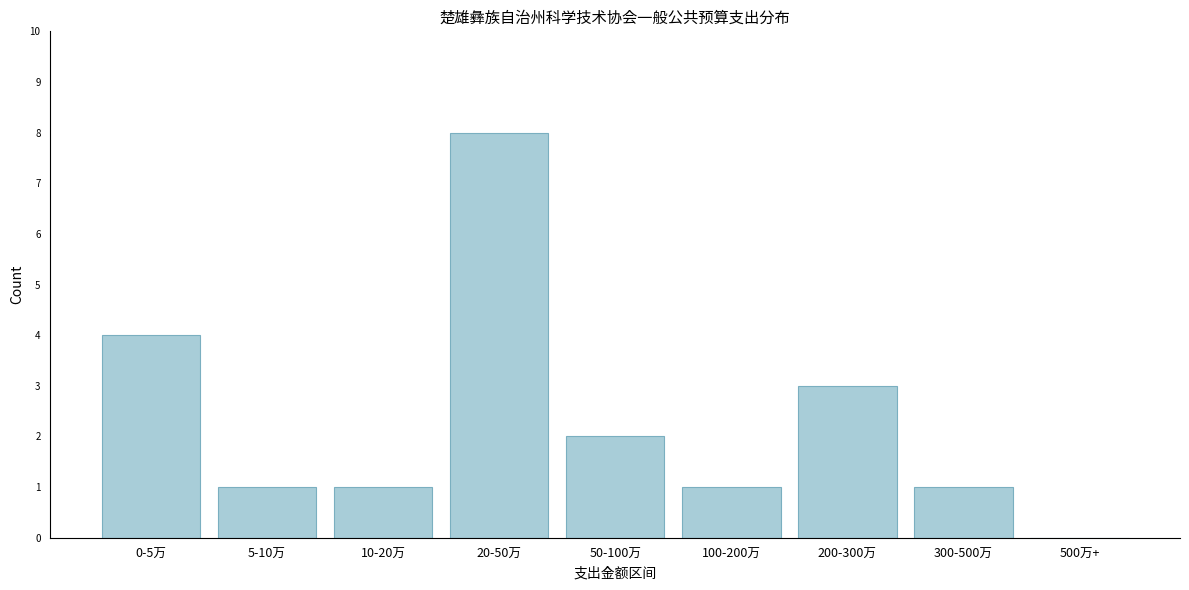

Reading left to right, list all the values displayed in this chart.

0-5万=4	5-10万=1	10-20万=1	20-50万=8	50-100万=2	100-200万=1	200-300万=3	300-500万=1	500万+=0